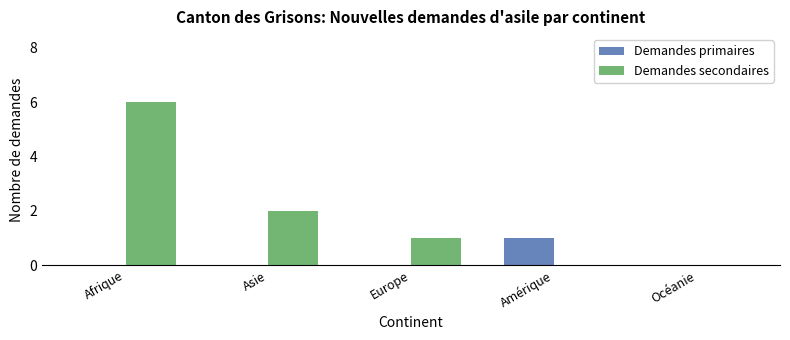

Which series changed the most between Afrique and Europe?

Demandes secondaires